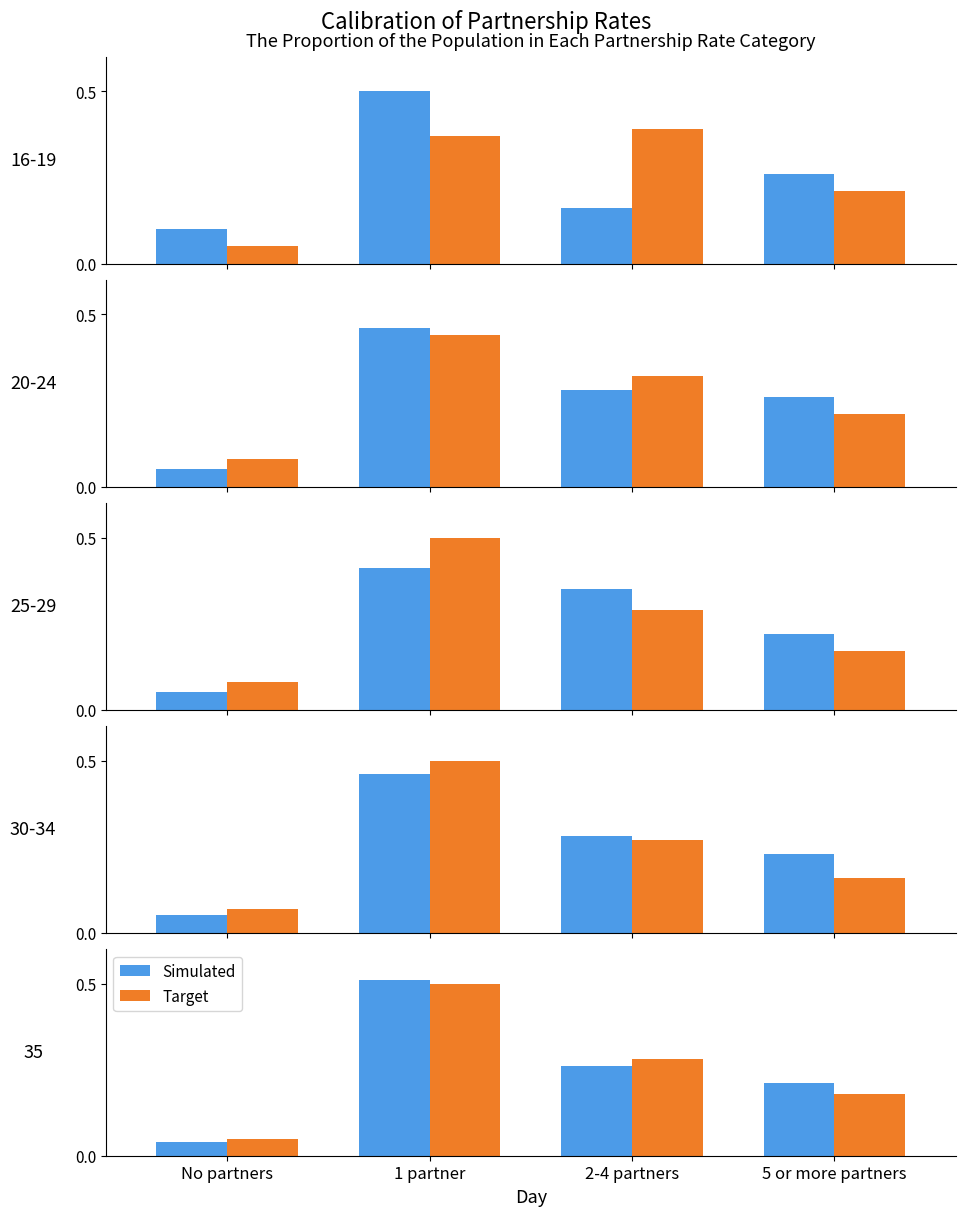

At which category does the chart reach its peak across all series?

1 partner